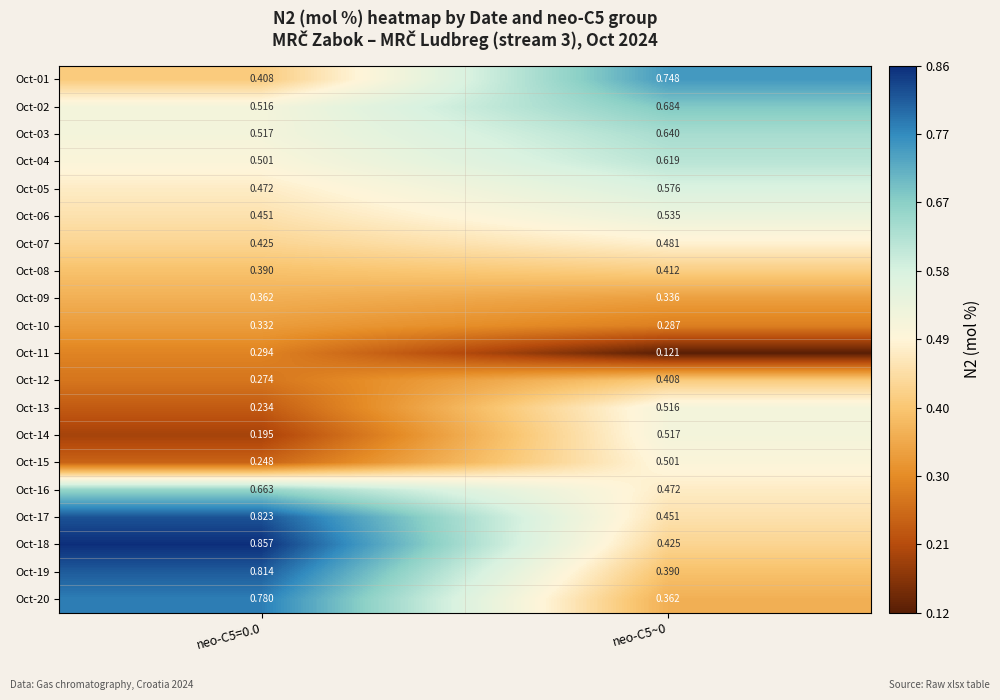

Is the value of Oct-19 at neo-C5~0 greater than the value of Oct-01 at neo-C5~0?

No